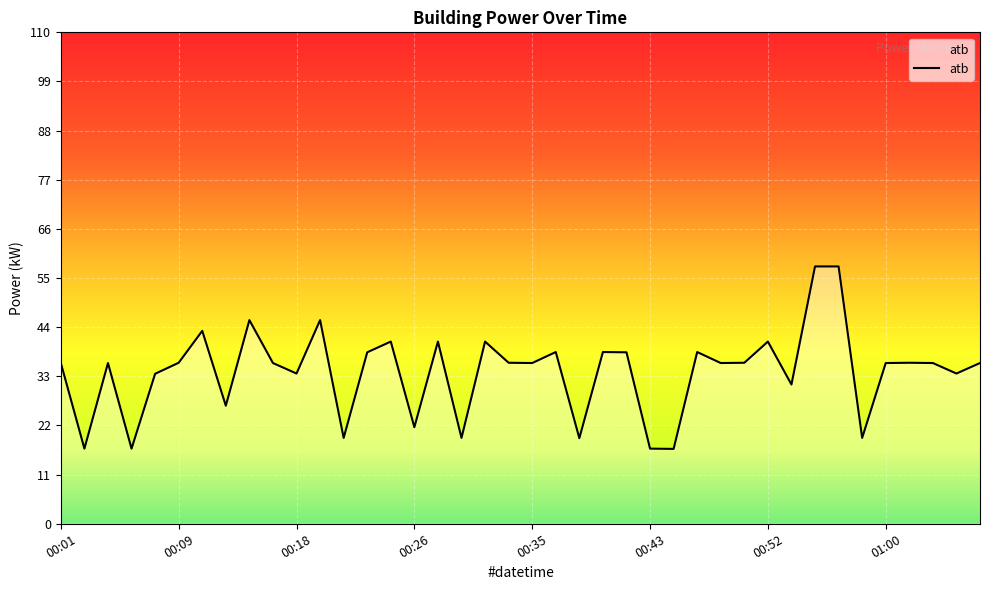

What is the difference between the maximum and minimum values?

40.8